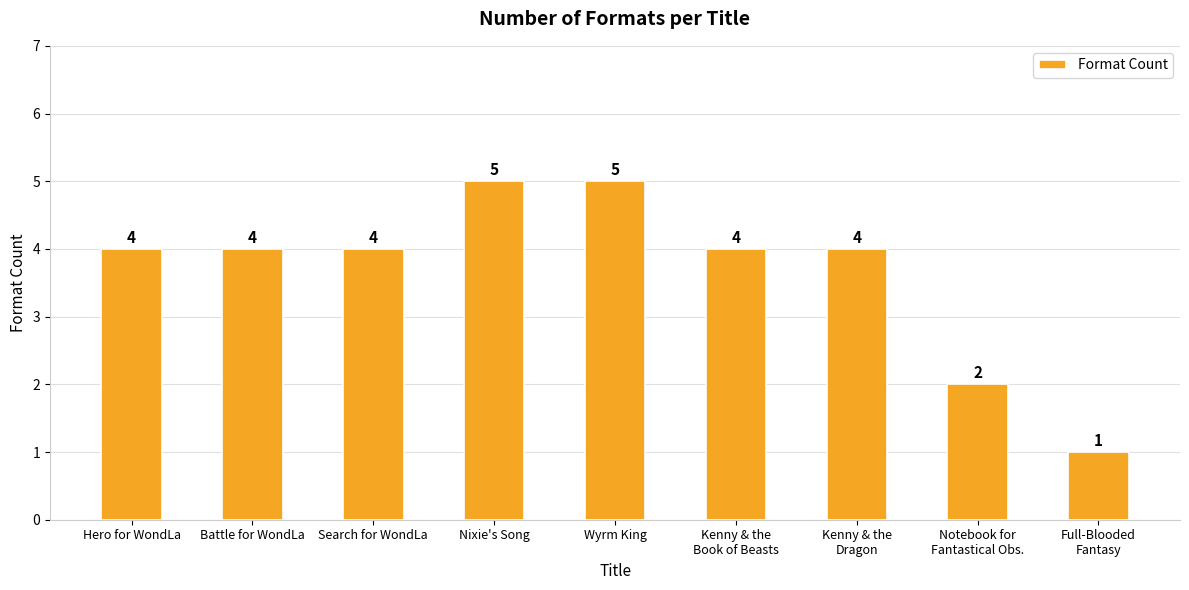

Reading right to left, extract all data points from this chart.

Full-Blooded
Fantasy=1	Notebook for
Fantastical Obs.=2	Kenny & the
Dragon=4	Kenny & the
Book of Beasts=4	Wyrm King=5	Nixie's Song=5	Search for WondLa=4	Battle for WondLa=4	Hero for WondLa=4